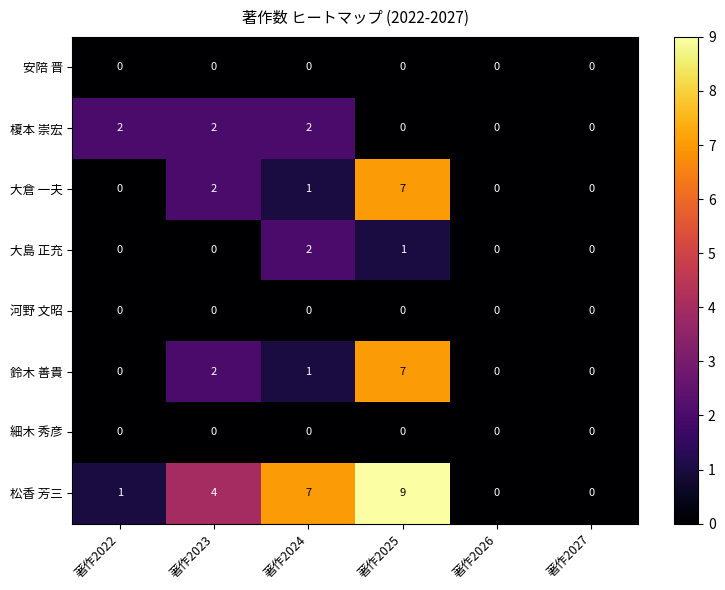

What is the sum of all 榎本 崇宏 values?

6